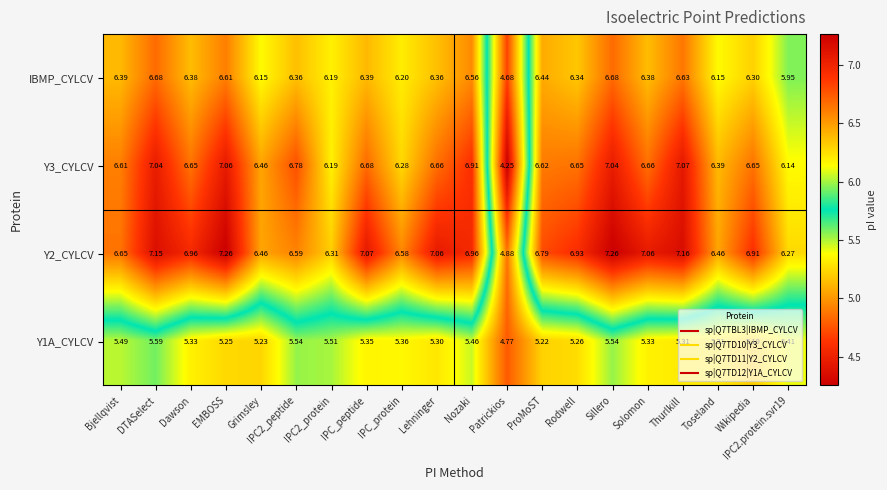

How many series are shown in this chart?

4